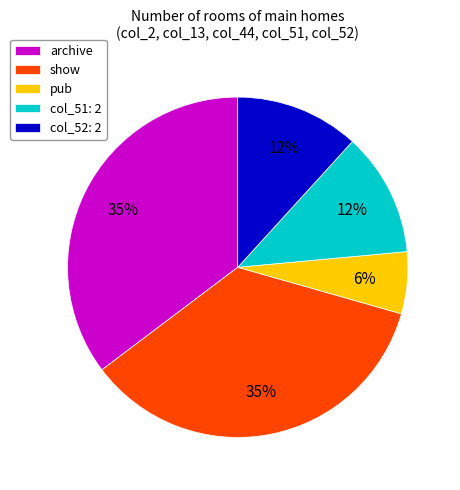

Does col_51: 2 represent more than half of the total?

No